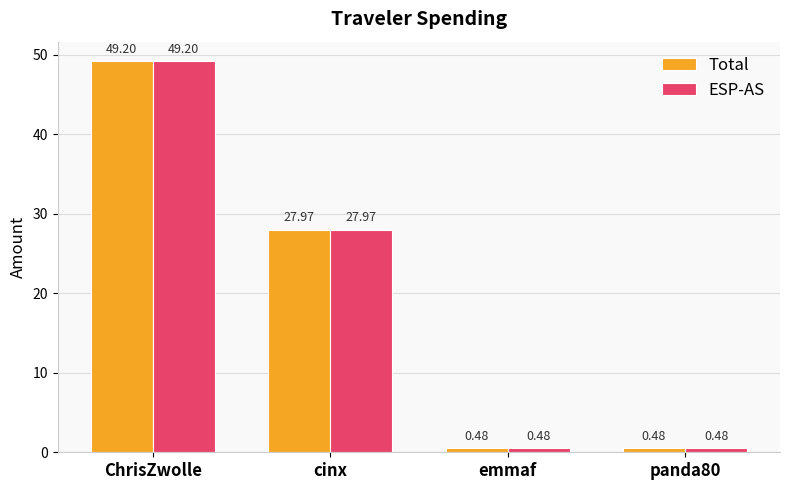

At which category does the chart reach its peak across all series?

ChrisZwolle